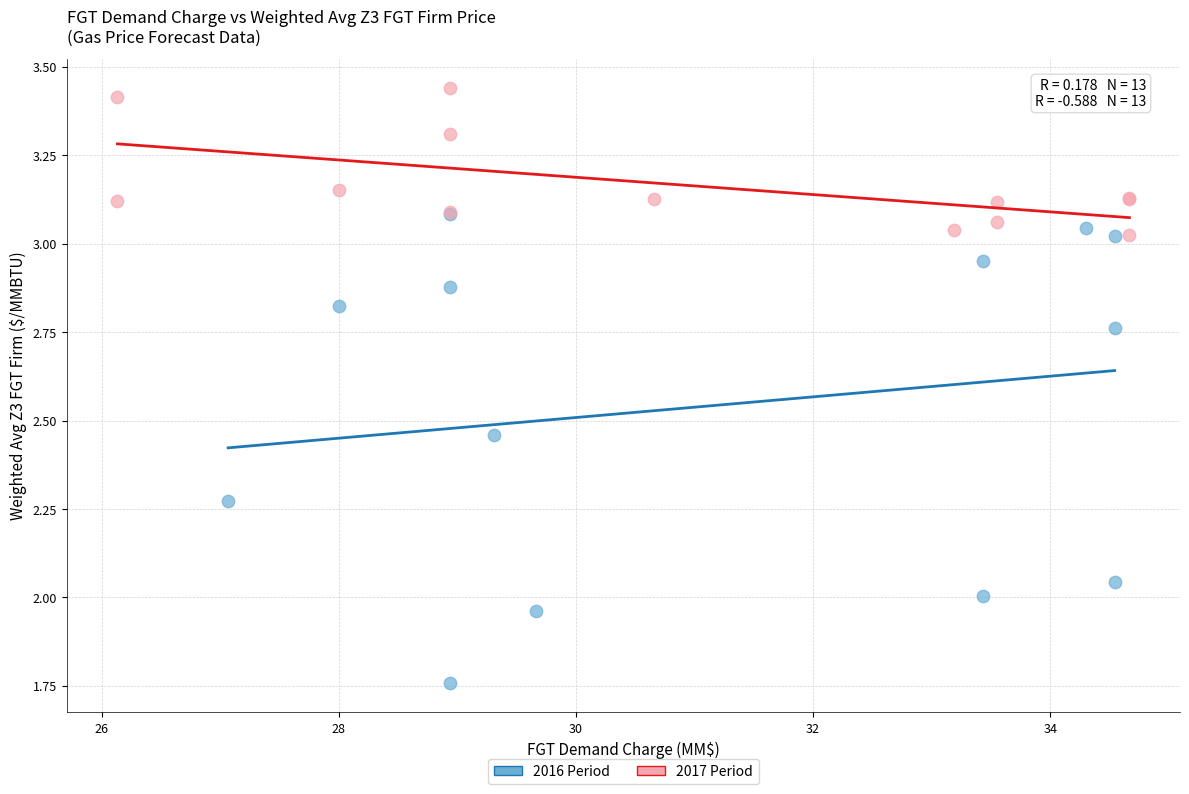

Which series has the widest spread of Y values?

2016 Period